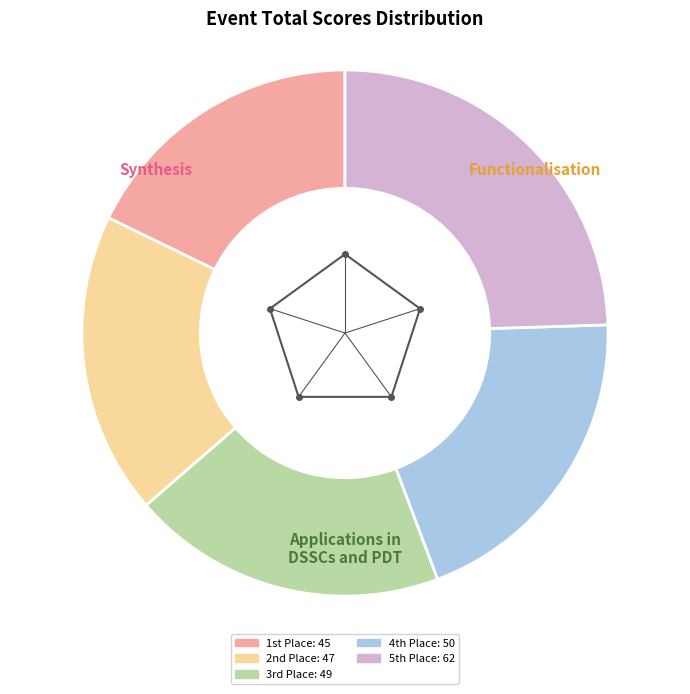

Is there a majority slice in this chart?

No